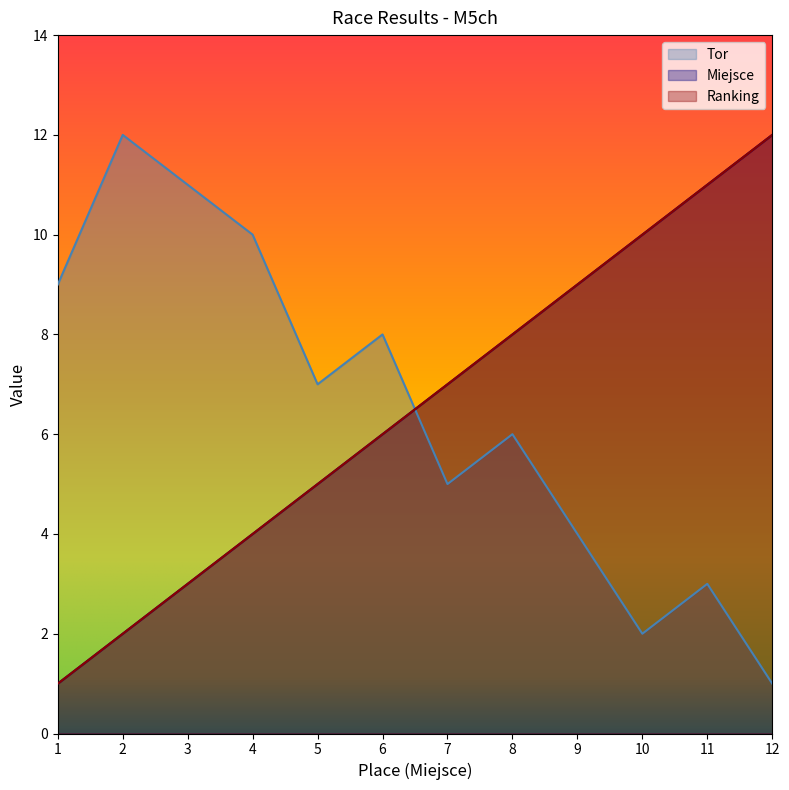

Count the number of data series in this chart.

3